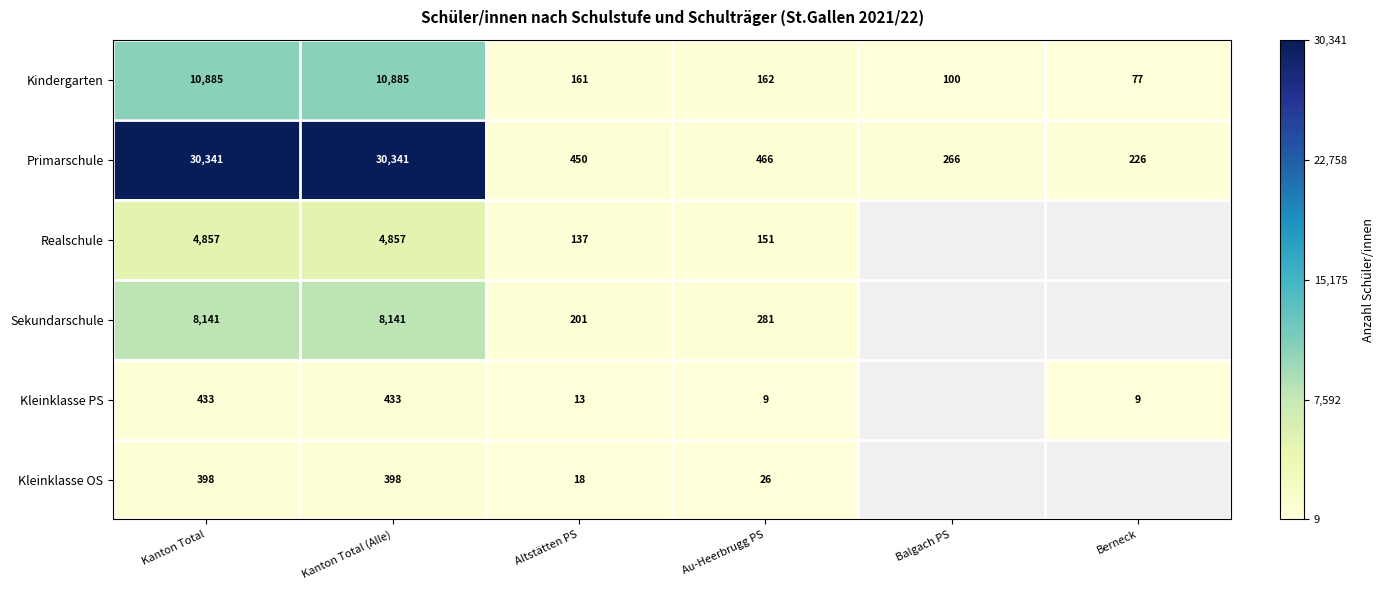

What is the difference between the maximum and minimum values in the Kindergarten series?

10808